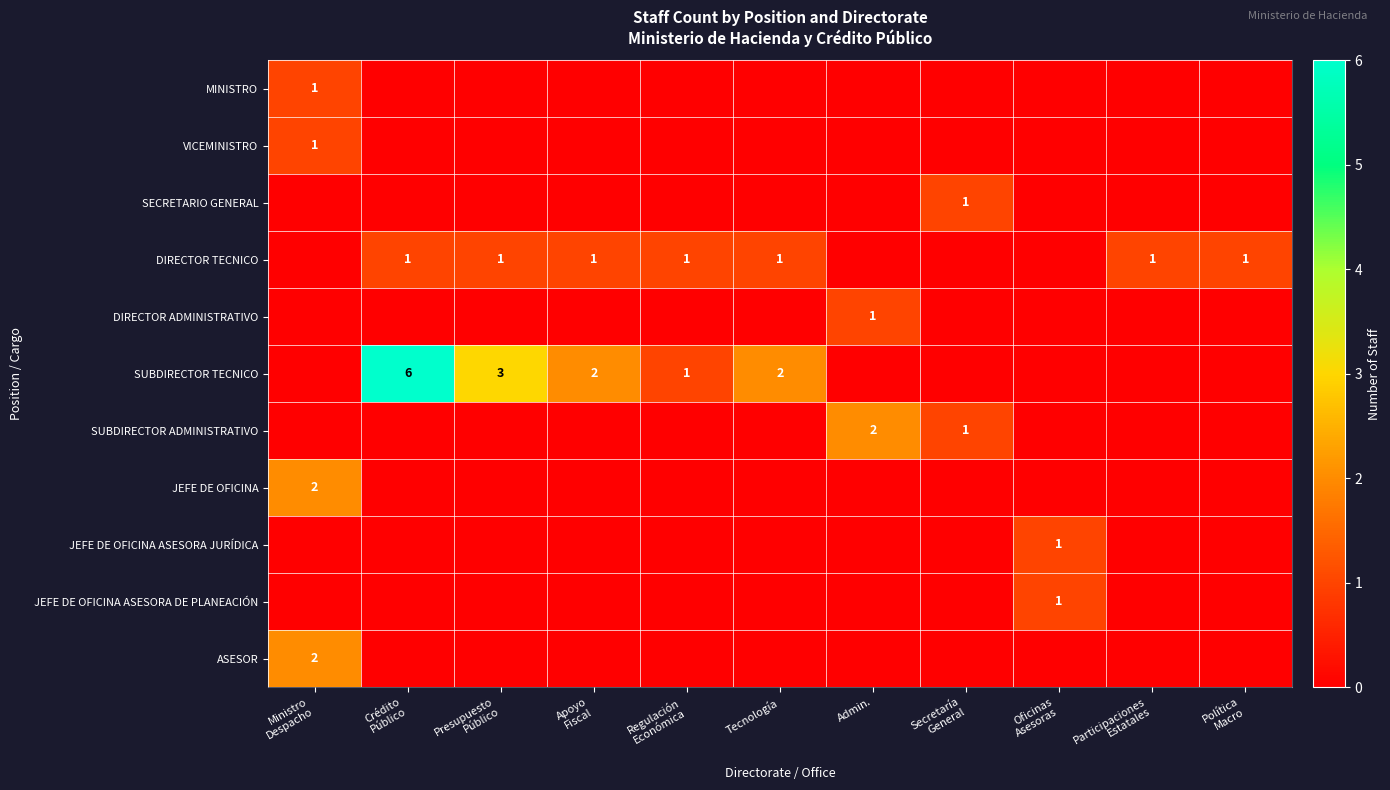

Is it true that SUBDIRECTOR ADMINISTRATIVO equals 0 at Oficinas Asesoras?

True